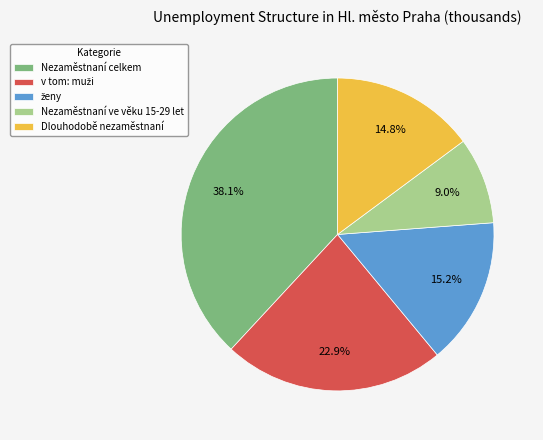

Is there a majority slice in this chart?

No